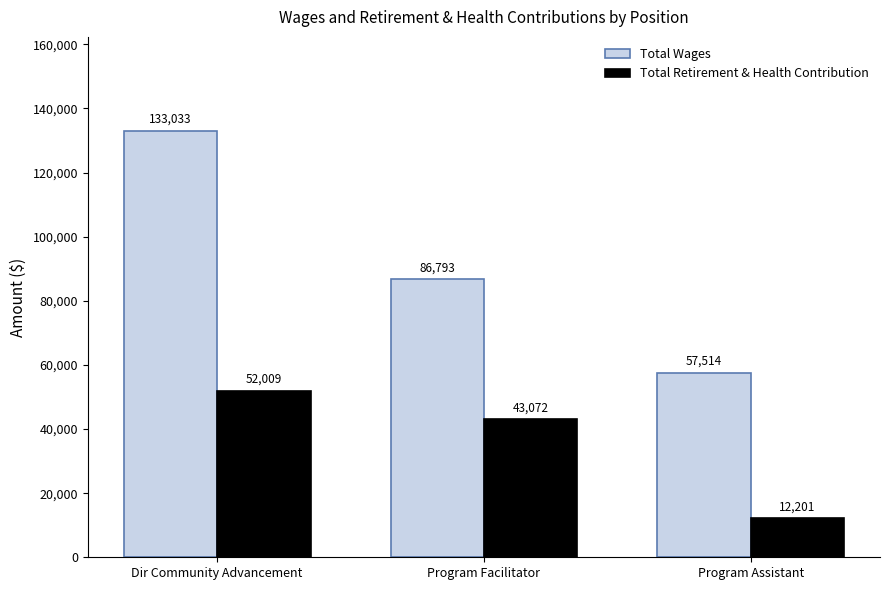

What is the minimum value for Total Retirement & Health Contribution?

12201